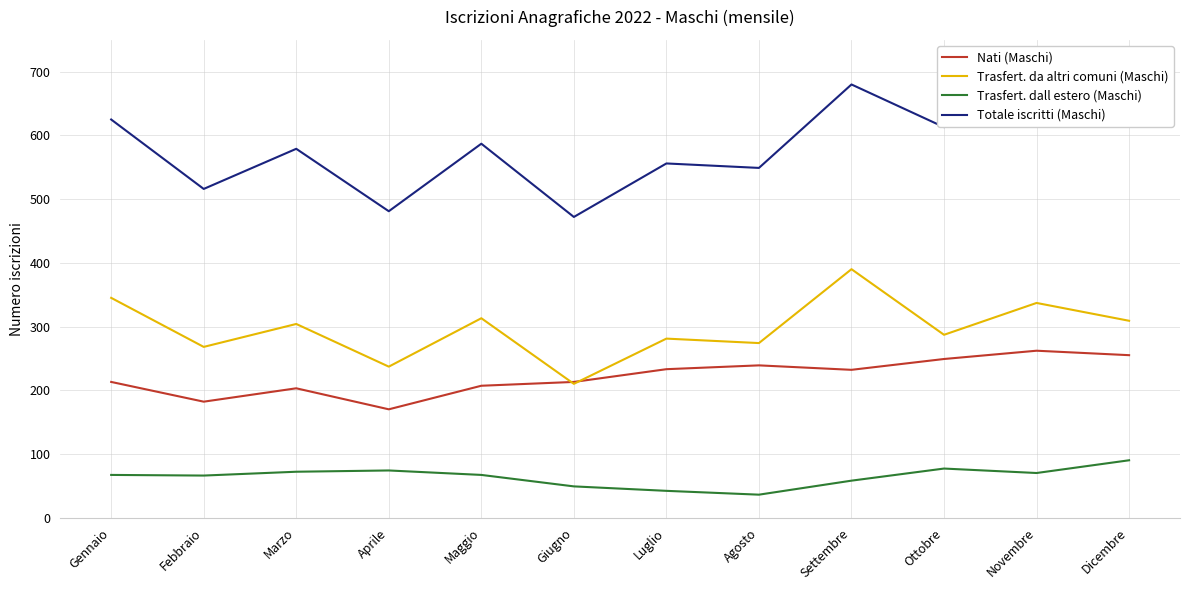

List the series in order of their peak value, lowest first.

Trasfert. dall estero (Maschi), Nati (Maschi), Trasfert. da altri comuni (Maschi), Totale iscritti (Maschi)